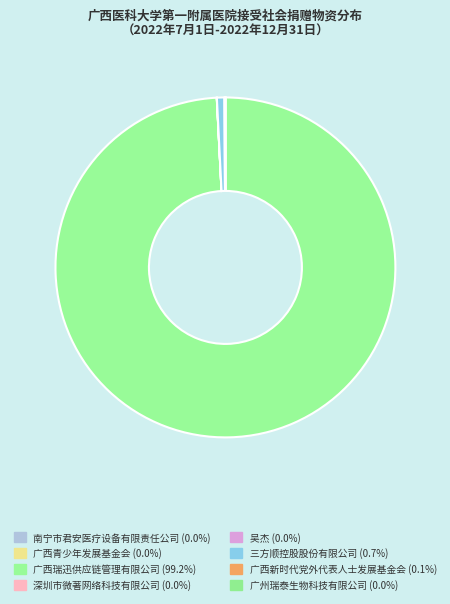

Which slice is the largest?

广西瑞迅供应链管理有限公司